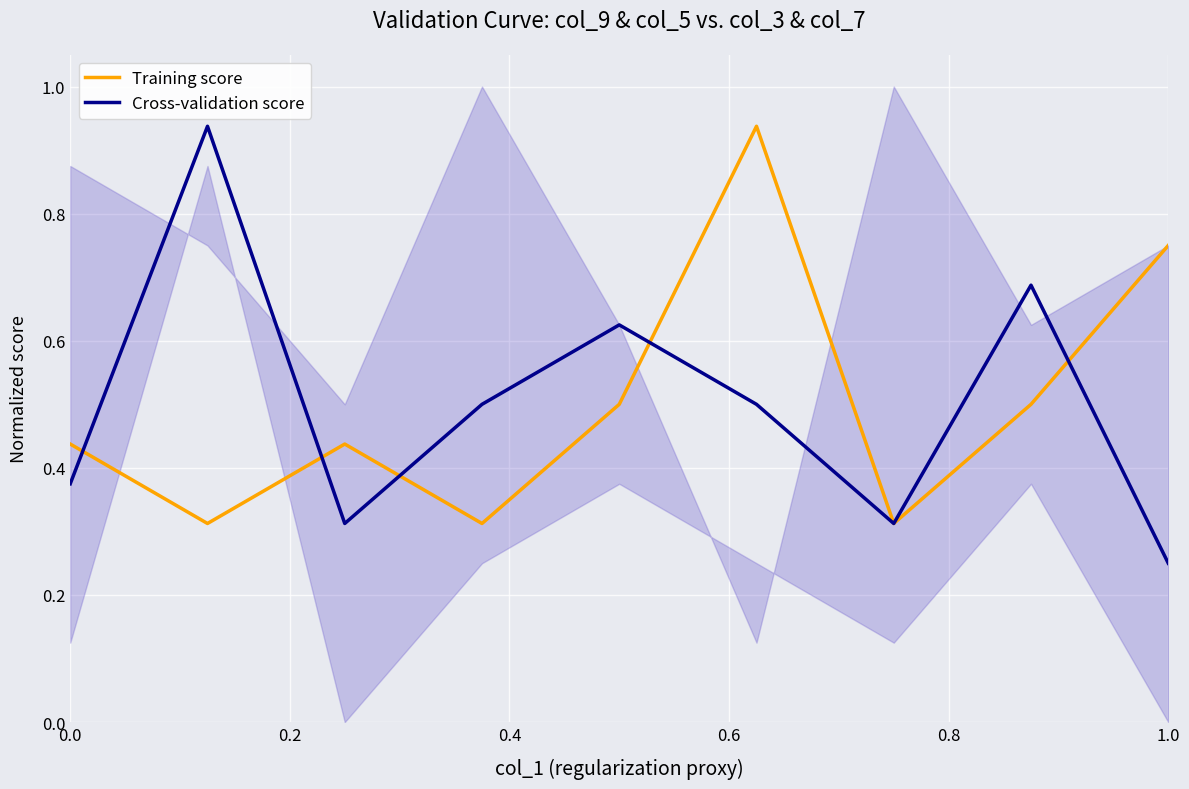

Is this an area chart (filled region under the line)?

No